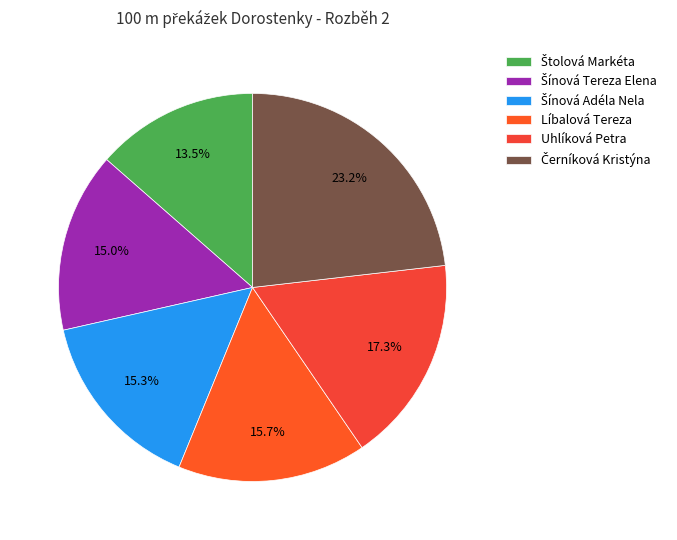

How many slices are in this pie chart?

6